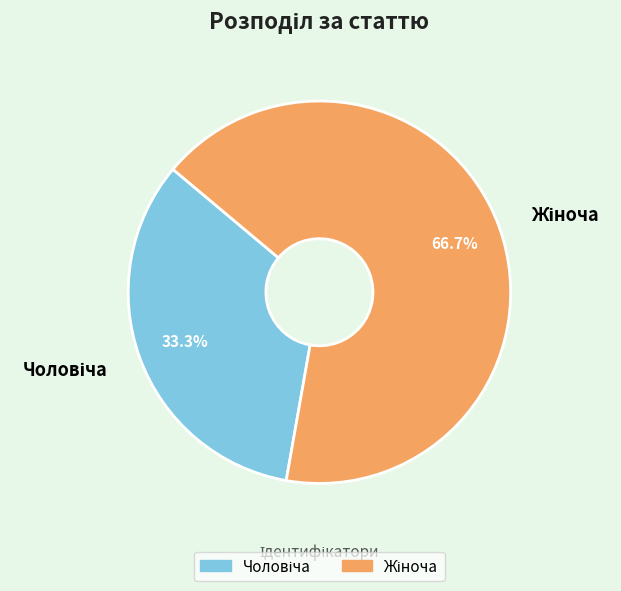

Is there a majority slice in this chart?

Yes